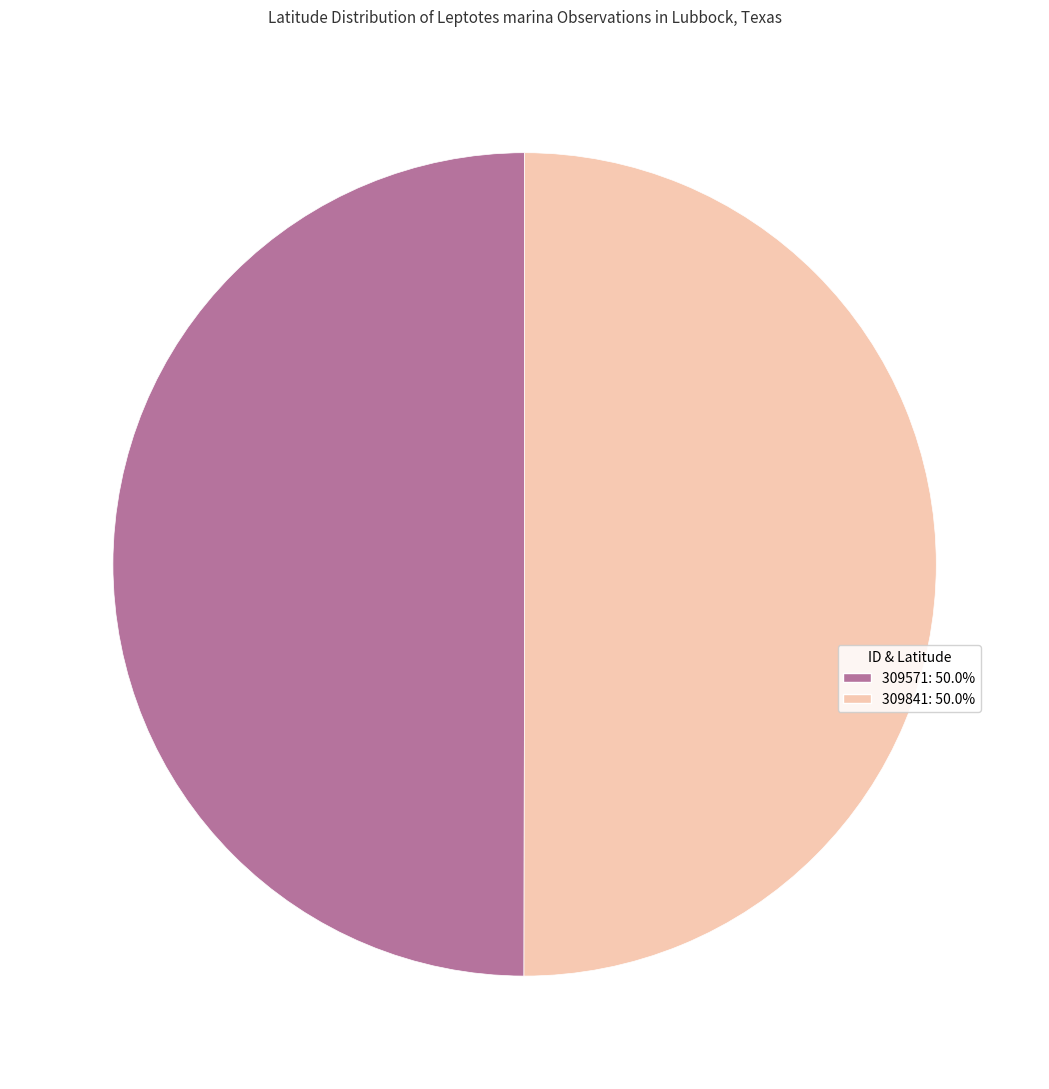

Is the sum of 309841 and 309571 greater than half?

Yes